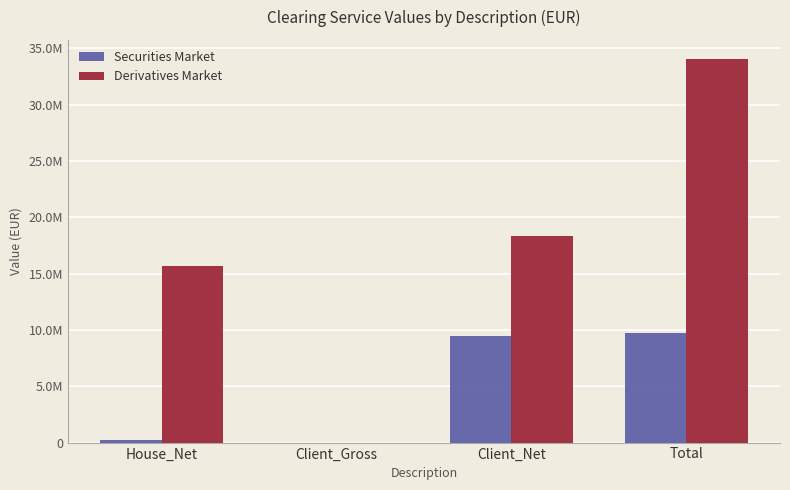

Rank the series by their maximum value, from lowest to highest.

Securities Market, Derivatives Market